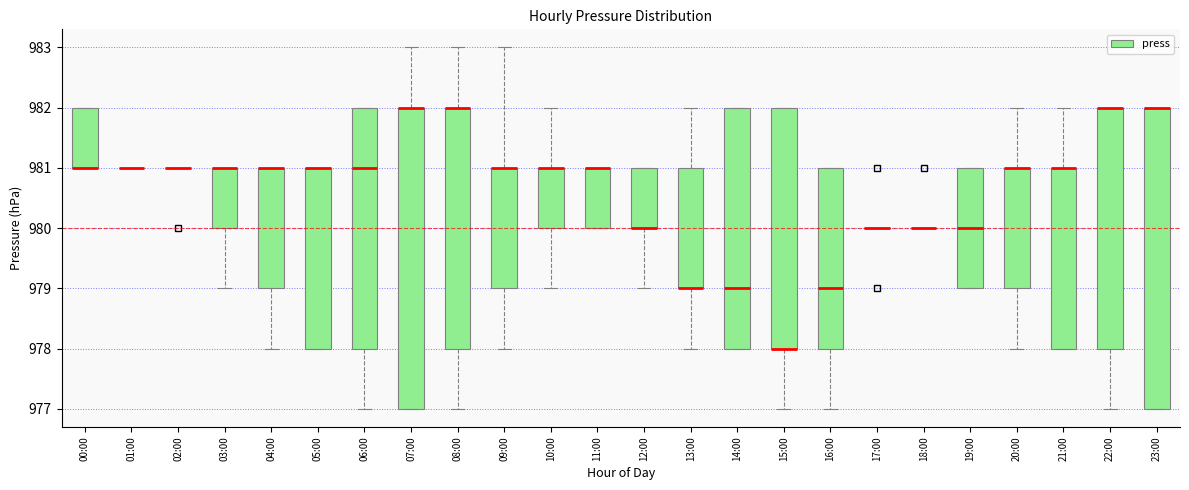

Reading left to right, transcribe this box plot: for each box, give where its median line is, the range the box spans, and where its two whiskers end, as read against the y-axis. The values are not printed on the chart, so give them approximately, as read against the axis.

00:00: median 981 (drawn on the box's lower edge), box 981 to 982, whiskers 981 to 982
01:00: box collapsed to a line at 981, whiskers 981 to 981
02:00: box collapsed to a line at 981, whiskers 981 to 981
03:00: median 981 (drawn on the box's upper edge), box 980 to 981, whiskers 979 to 981
04:00: median 981 (drawn on the box's upper edge), box 979 to 981, whiskers 978 to 981
05:00: median 981 (drawn on the box's upper edge), box 978 to 981, whiskers 978 to 981
06:00: median 981, box 978 to 982, whiskers 977 to 982
07:00: median 982 (drawn on the box's upper edge), box 977 to 982, whiskers 977 to 983
08:00: median 982 (drawn on the box's upper edge), box 978 to 982, whiskers 977 to 983
09:00: median 981 (drawn on the box's upper edge), box 979 to 981, whiskers 978 to 983
10:00: median 981 (drawn on the box's upper edge), box 980 to 981, whiskers 979 to 982
11:00: median 981 (drawn on the box's upper edge), box 980 to 981, whiskers 980 to 981
12:00: median 980 (drawn on the box's lower edge), box 980 to 981, whiskers 979 to 981
13:00: median 979 (drawn on the box's lower edge), box 979 to 981, whiskers 978 to 982
14:00: median 979, box 978 to 982, whiskers 978 to 982
15:00: median 978 (drawn on the box's lower edge), box 978 to 982, whiskers 977 to 982
16:00: median 979, box 978 to 981, whiskers 977 to 981
17:00: box collapsed to a line at 980, whiskers 980 to 980
18:00: box collapsed to a line at 980, whiskers 980 to 980
19:00: median 980, box 979 to 981, whiskers 979 to 981
20:00: median 981 (drawn on the box's upper edge), box 979 to 981, whiskers 978 to 982
21:00: median 981 (drawn on the box's upper edge), box 978 to 981, whiskers 978 to 982
22:00: median 982 (drawn on the box's upper edge), box 978 to 982, whiskers 977 to 982
23:00: median 982 (drawn on the box's upper edge), box 977 to 982, whiskers 977 to 982